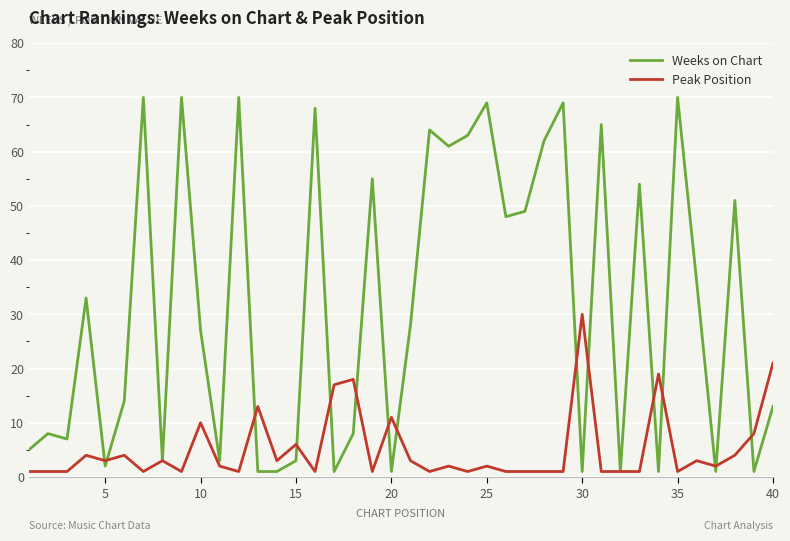

What is the maximum value for Weeks on Chart?

70